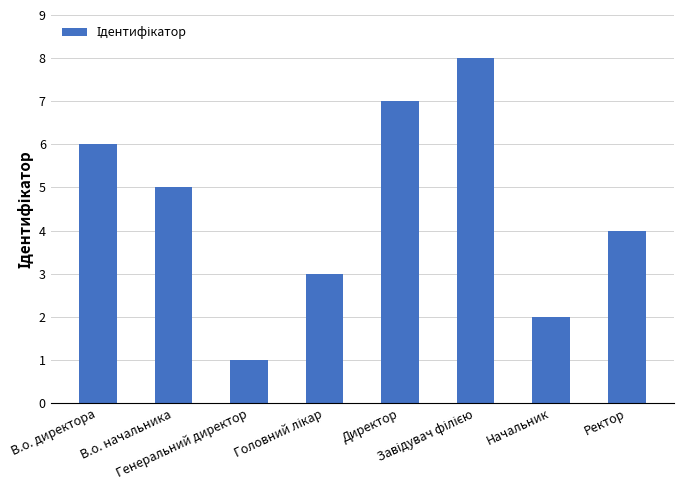

How many bars are there in total?

8